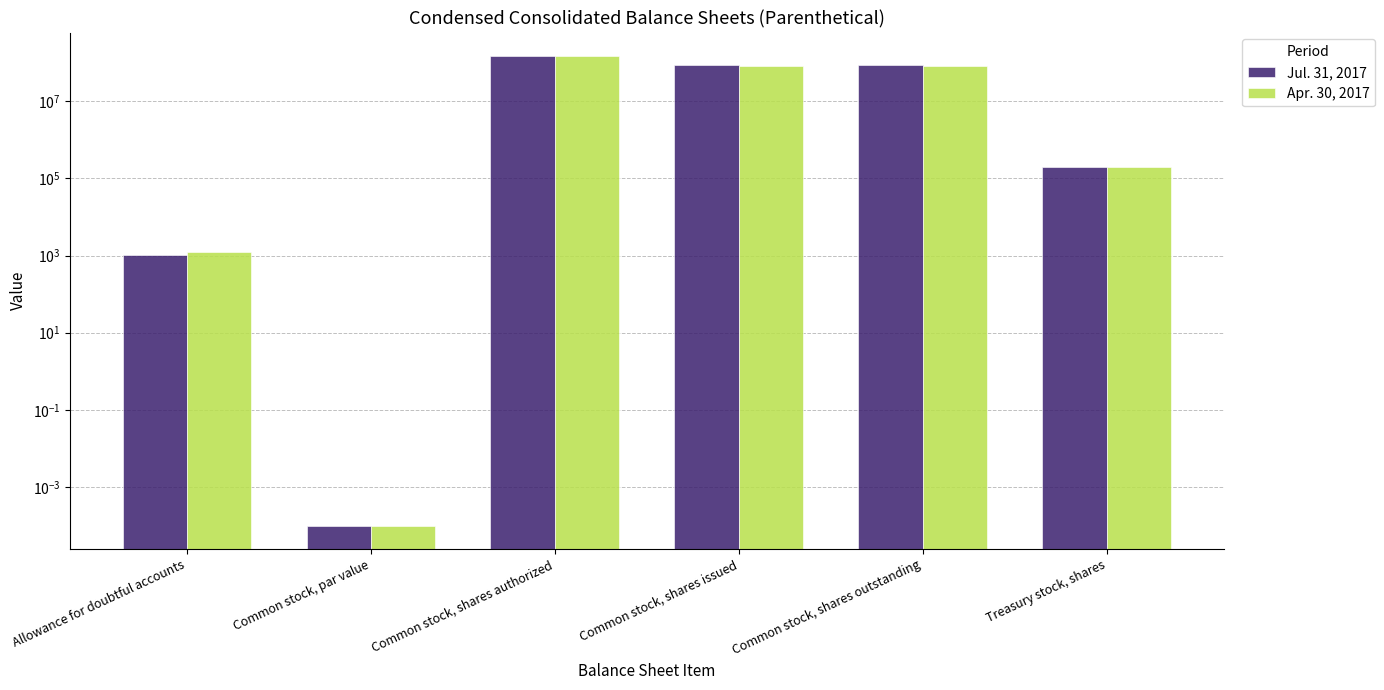

Reading right to left, transcribe all the data shown in this chart.

Jul. 31, 2017: 200000.0	85585521.0	85785521.0	150000000.0	0.0	1037.0
Apr. 30, 2017: 200000.0	84287847.0	84487847.0	150000000.0	0.0	1260.0